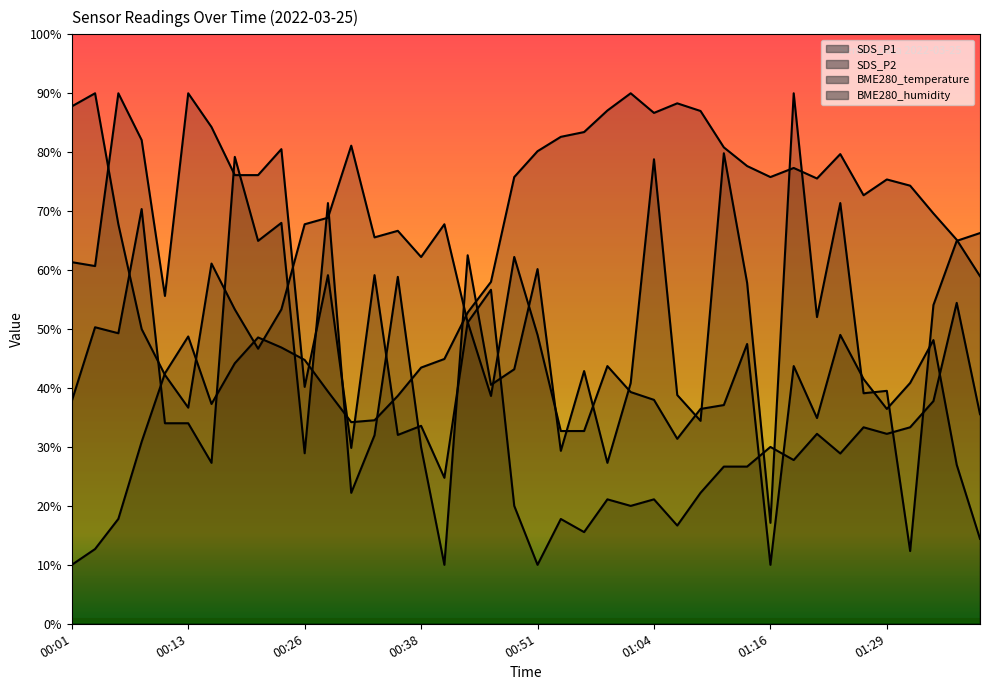

What are all the series names shown in the legend?

SDS_P1, SDS_P2, BME280_temperature, BME280_humidity